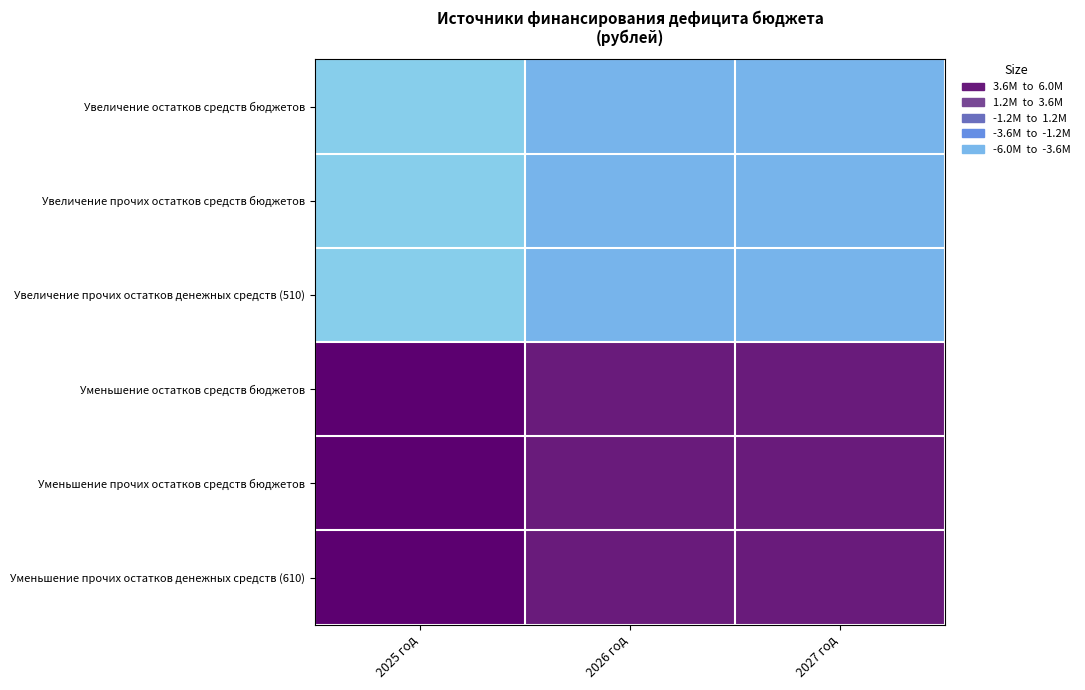

Between 2026 год and 2025 год, which is larger?

2026 год